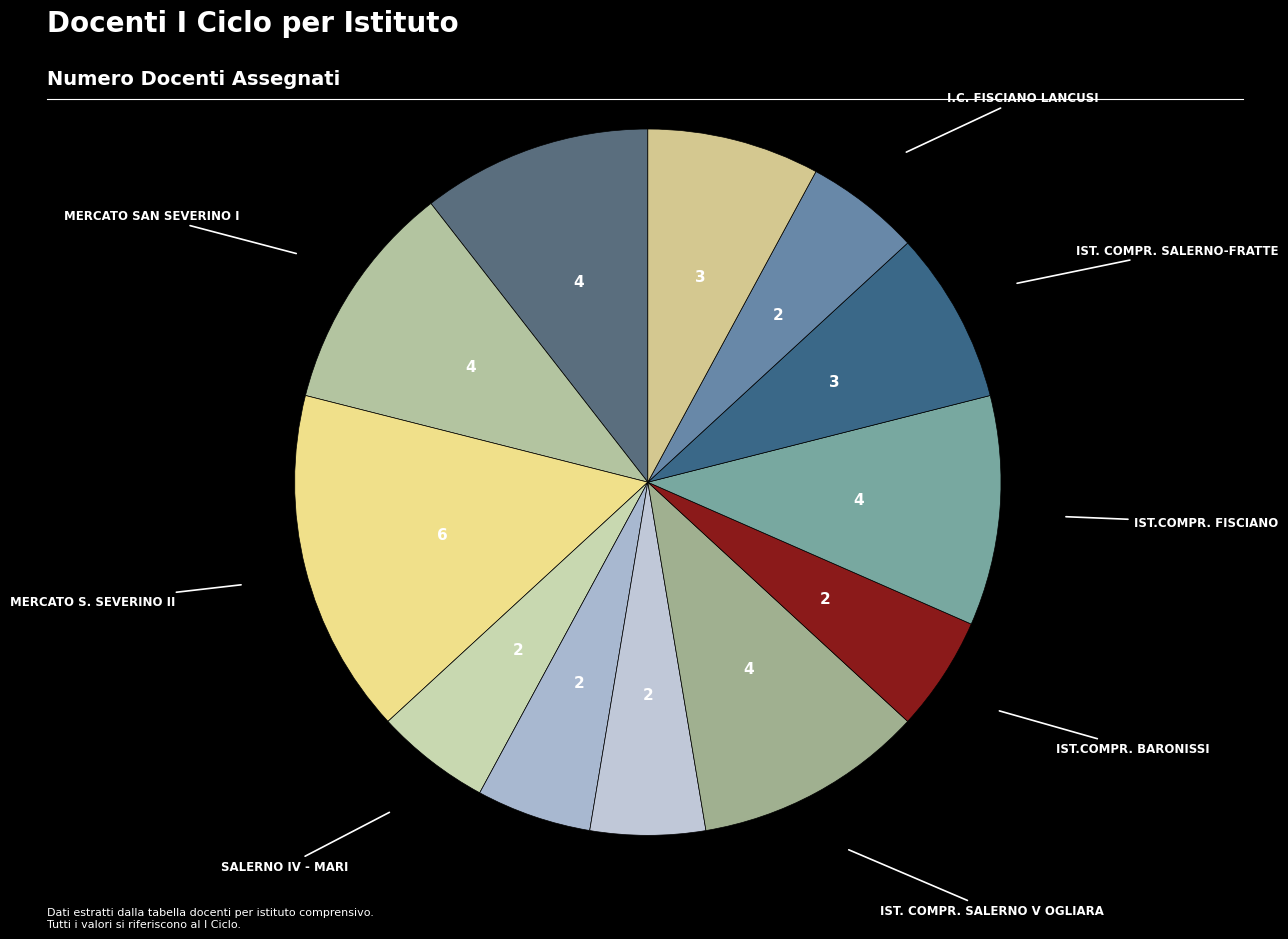

Count the number of slices in the pie.

12